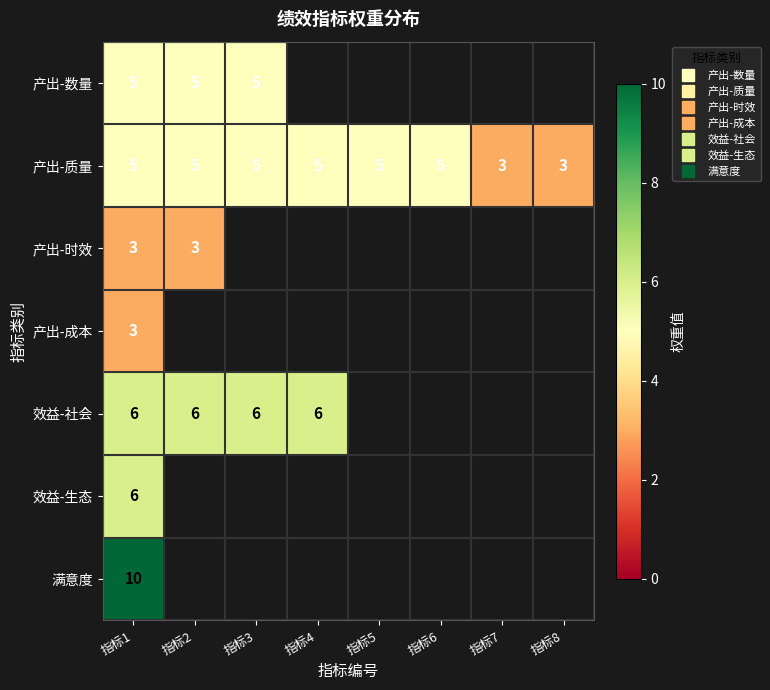

Which category has the highest value in the 产出-数量 series?

指标1